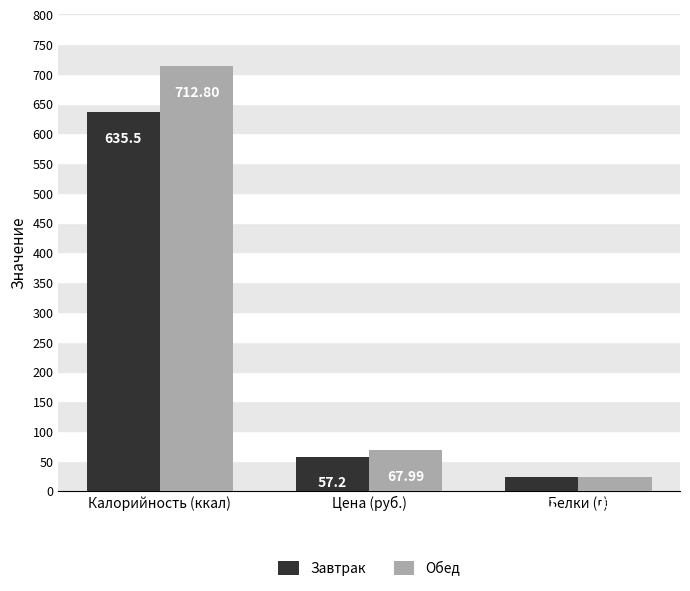

Which label corresponds to the largest value in the chart?

Калорийность (ккал)